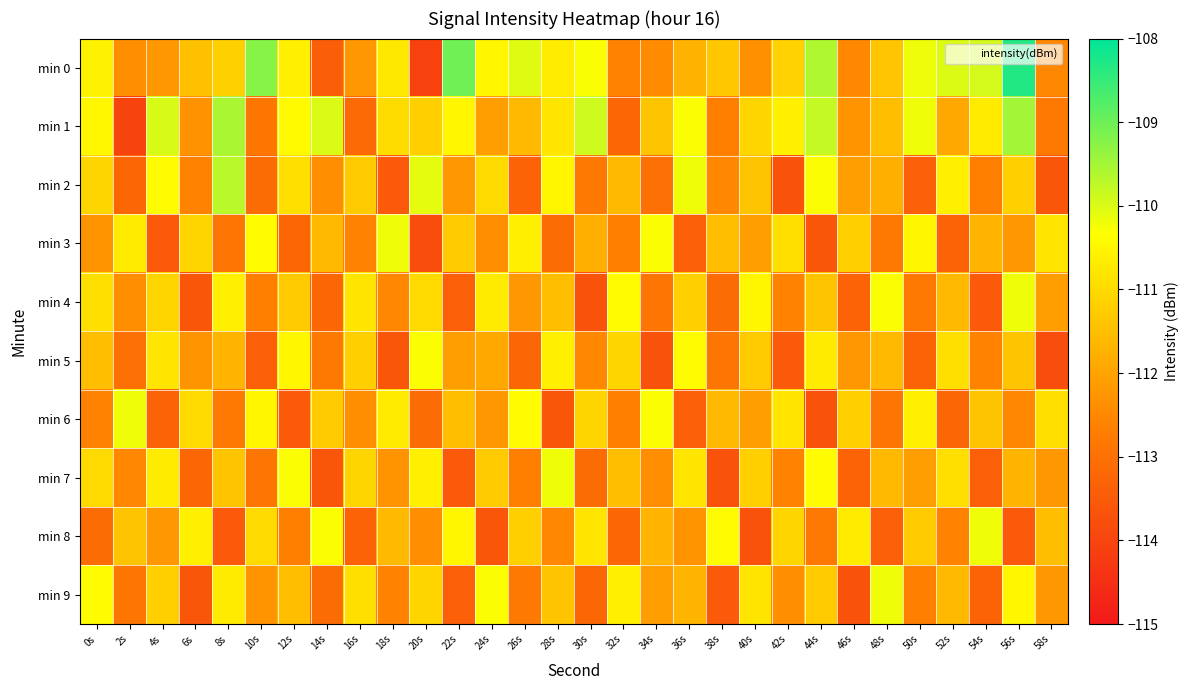

At 14s, list the series in order from smallest to largest.

min 7, min 0, min 4, min 9, min 5, min 2, min 3, min 6, min 8, min 1